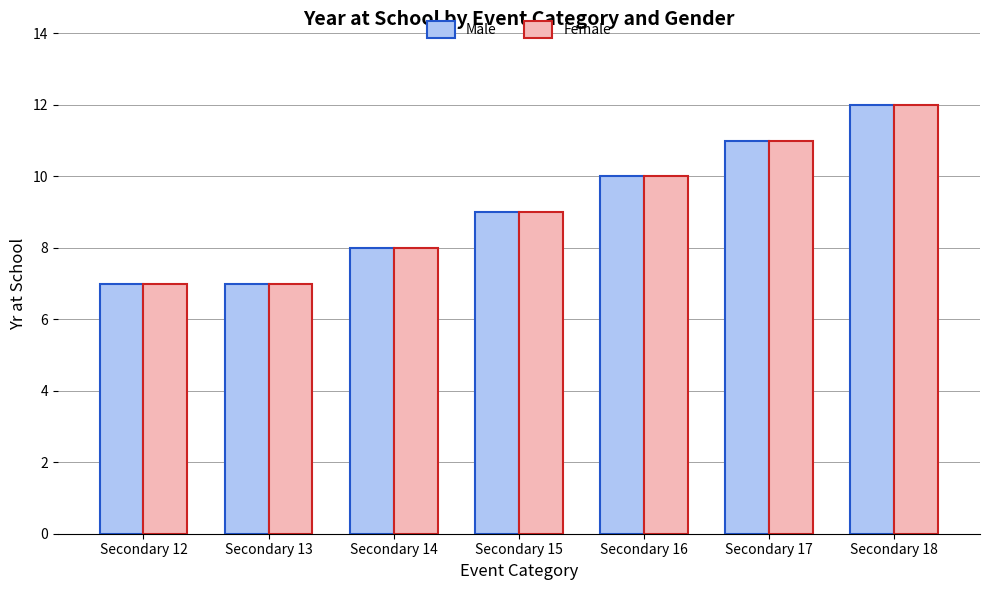

What is the sum of all Female values?

64